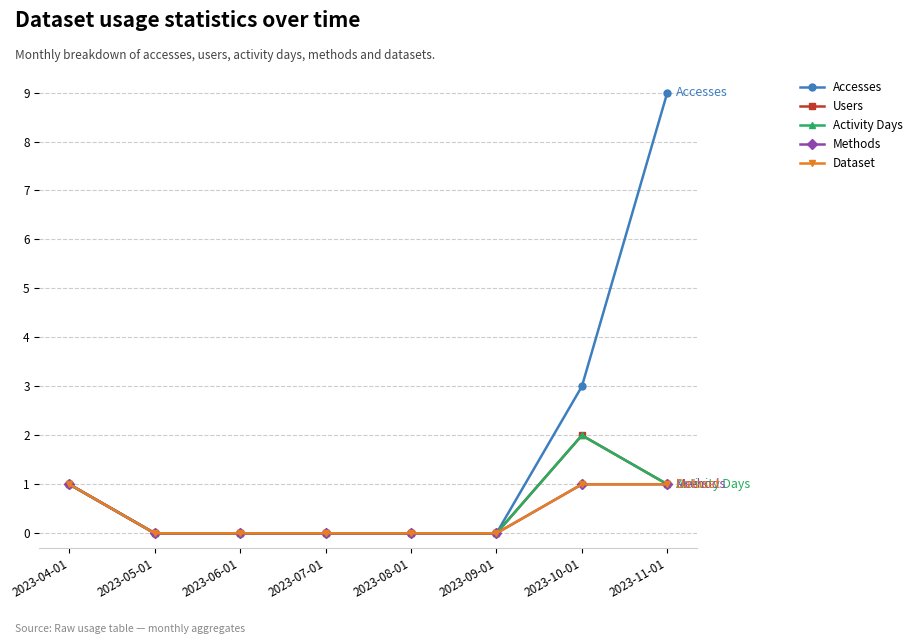

At 2023-05-01, list the series in order from smallest to largest.

Accesses, Users, Activity Days, Methods, Dataset